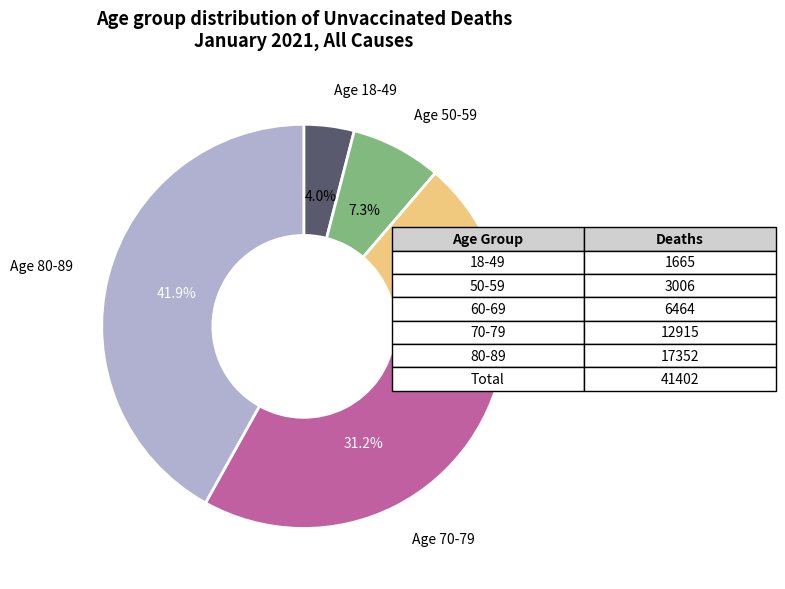

Does any single category account for the majority?

No